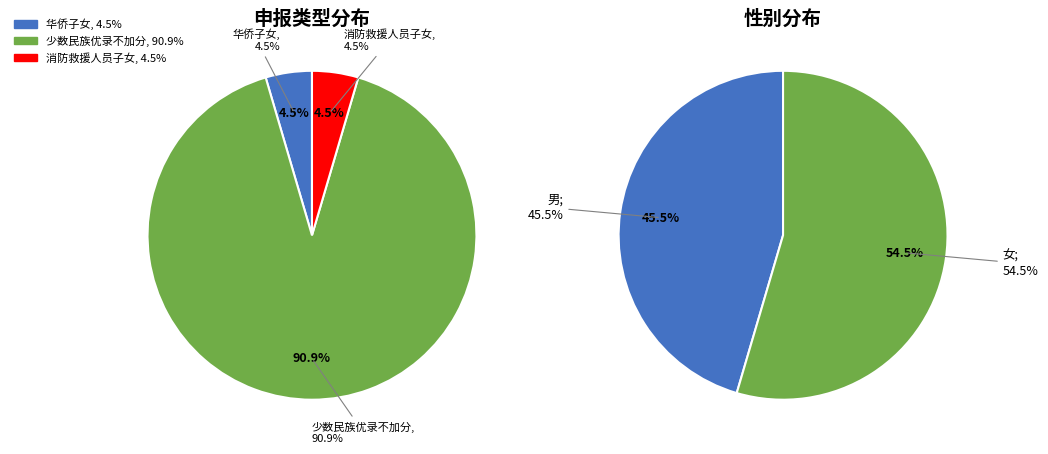

Rank the categories by value from lowest to highest.

男, 女